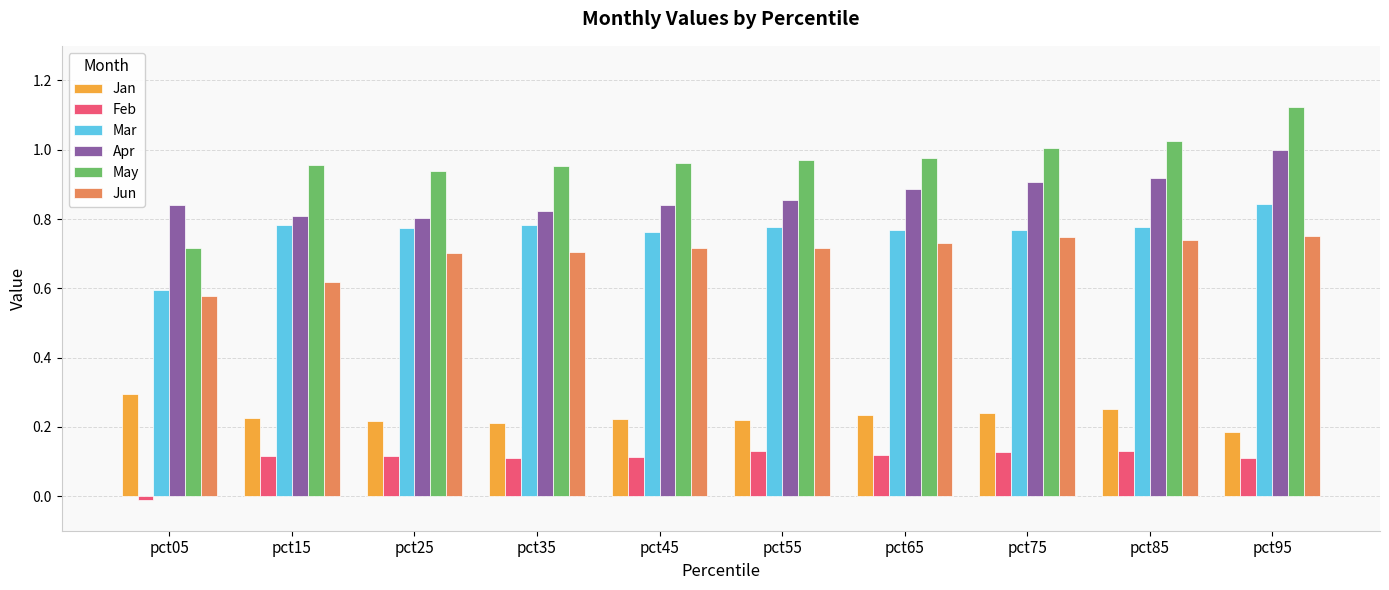

Is the value of Feb at pct65 greater than the value of Apr at pct75?

No